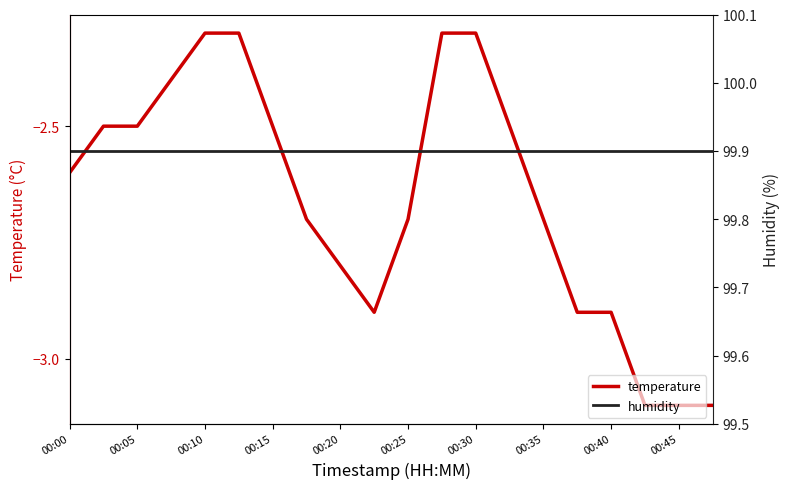

What is the maximum value for temperature?

-2.3